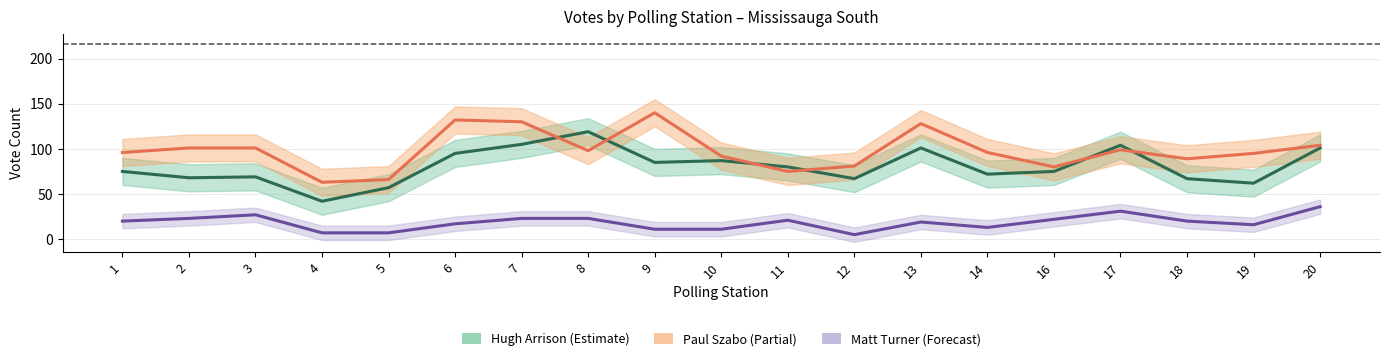

In Matt Turner, how many points are higher than both neighbors (excluding endpoints)?

4